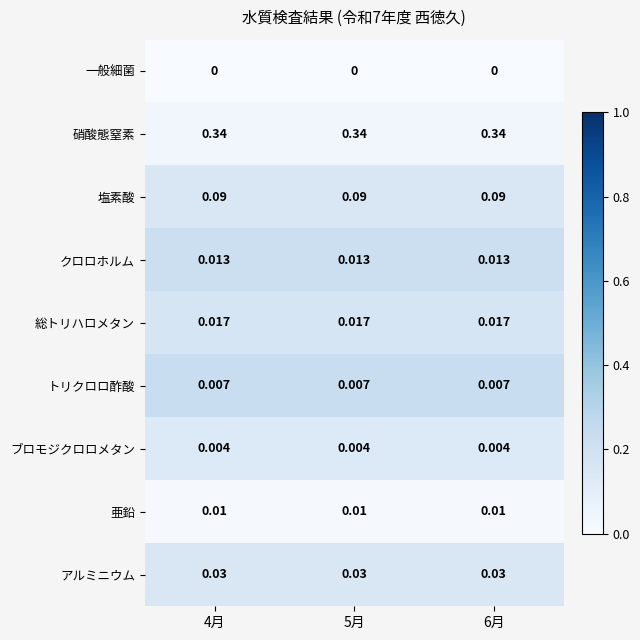

Which series has the largest total across all categories?

硝酸態窒素